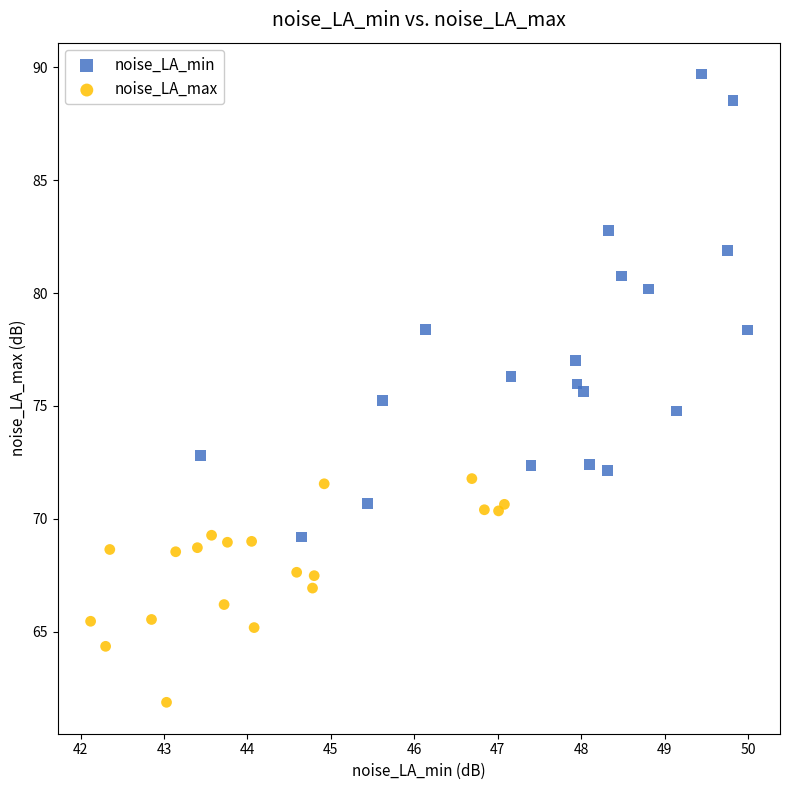

What are all the series names shown in the legend?

noise_LA_min, noise_LA_max